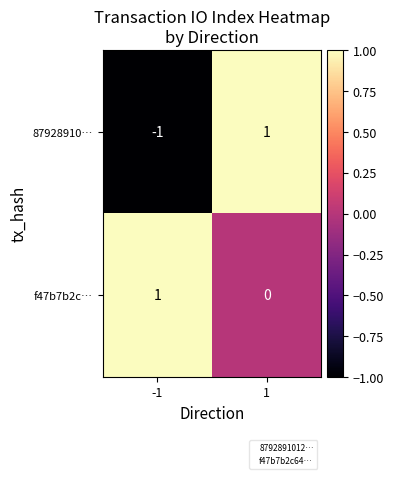

The 87928910… series shows -1 at -1. True or false?

True